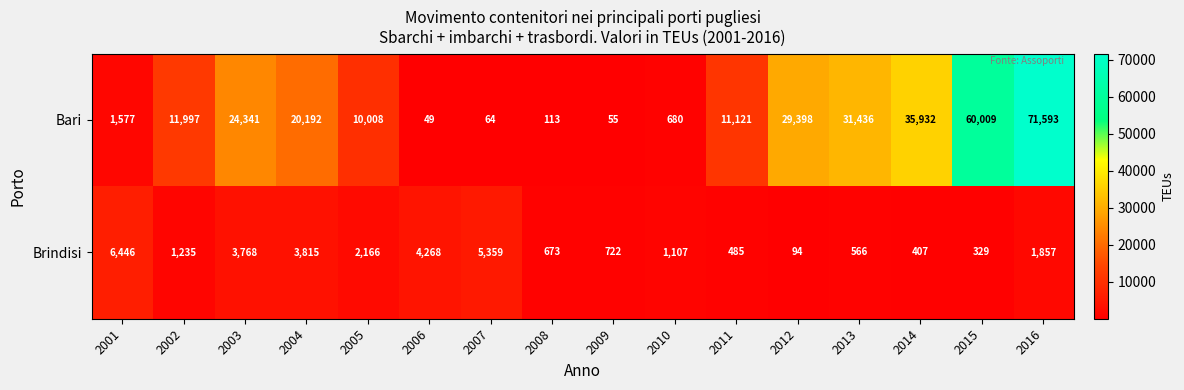

Which series has the widest spread of values?

Bari